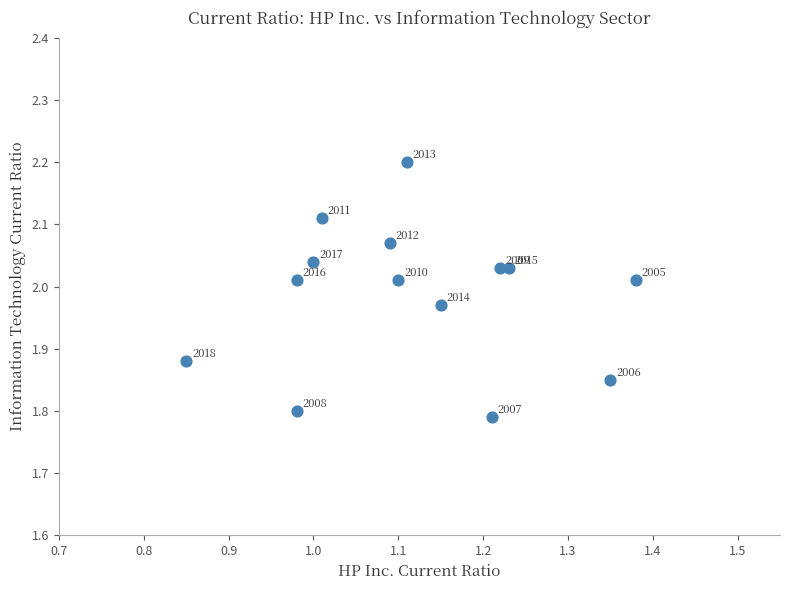

What is the range of X values (max minus min)?

0.5